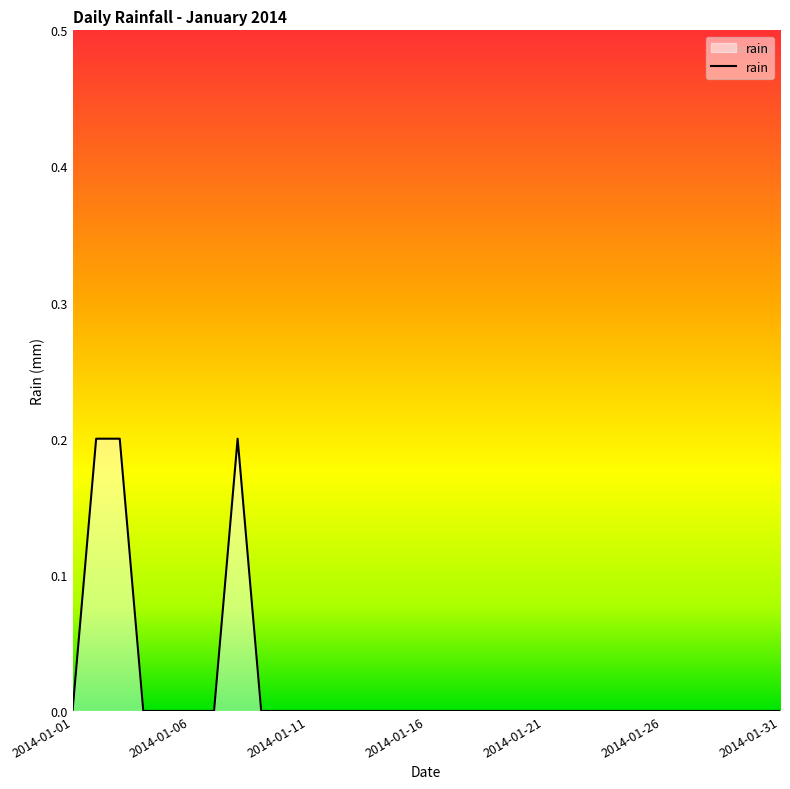

Is this an area chart (filled region under the line)?

Yes